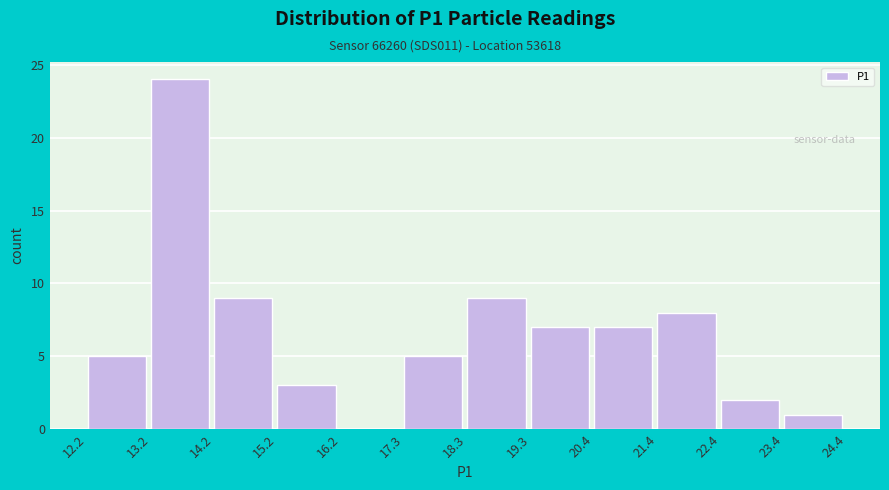

Reading left to right, transcribe this chart: for each bar, give the range it covers on the x-axis and its height. The values are not printed on the chart, so give them approximately, as read against the axis.

12.2 to 13.2: 5
13.2 to 14.2: 24
14.2 to 15.2: 9
15.2 to 16.2: 3
16.2 to 17.3: 0
17.3 to 18.3: 5
18.3 to 19.3: 9
19.3 to 20.4: 7
20.4 to 21.4: 7
21.4 to 22.4: 8
22.4 to 23.4: 2
23.4 to 24.4: 1